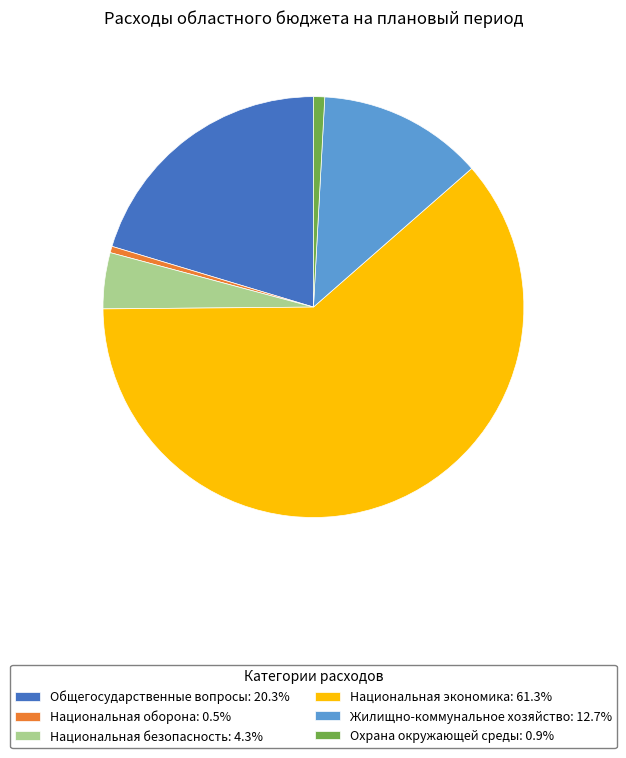

Does Национальная экономика: 61.3% account for over 50% of the chart?

Yes